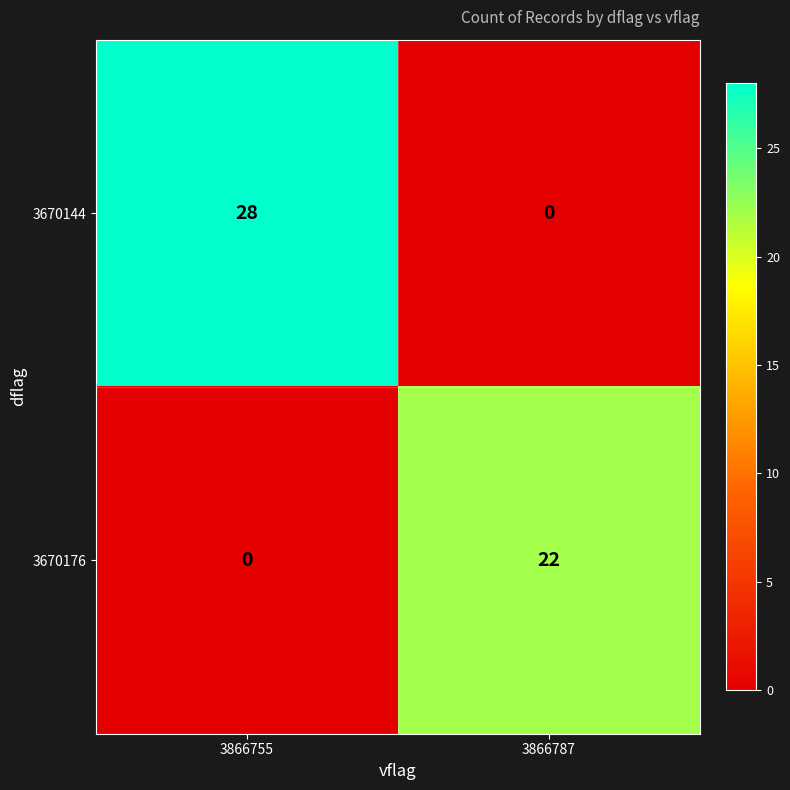

What is the difference between the 3670144 values at 3866755 and 3866787?

28